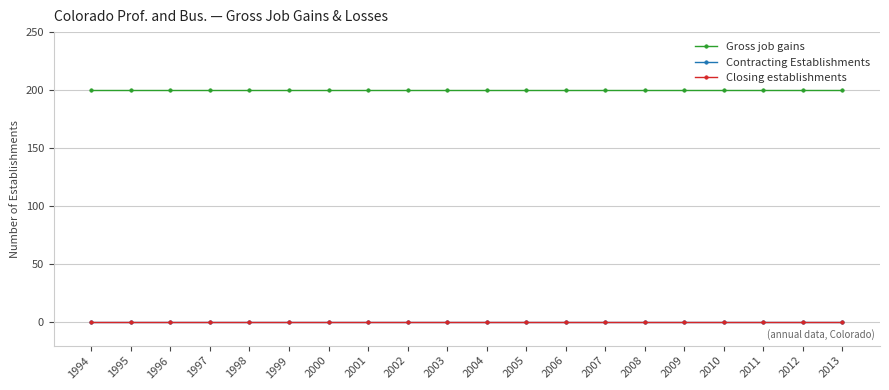

Is this an area chart (filled region under the line)?

No